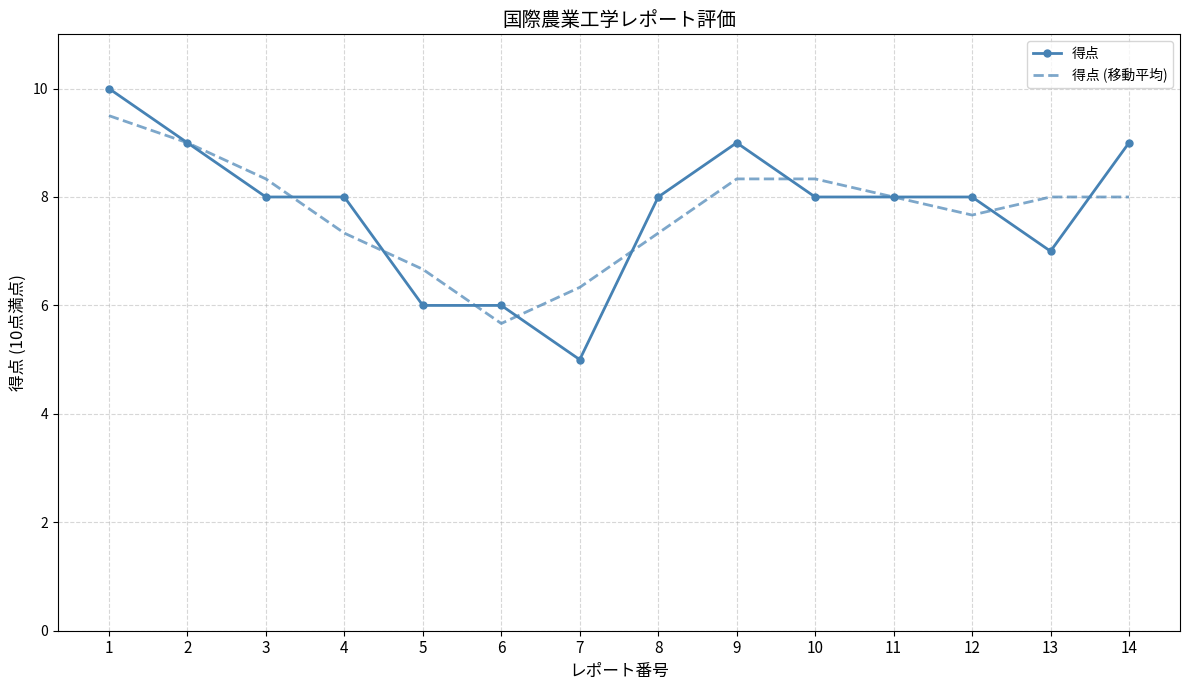

Rank the series by their maximum value, from lowest to highest.

得点 (移動平均), 得点